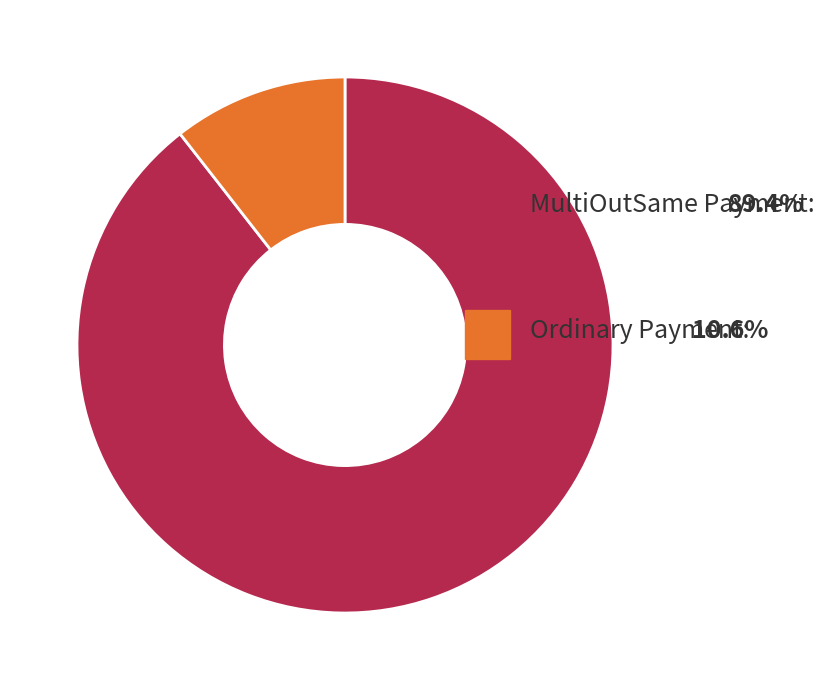

Is there a majority slice in this chart?

Yes